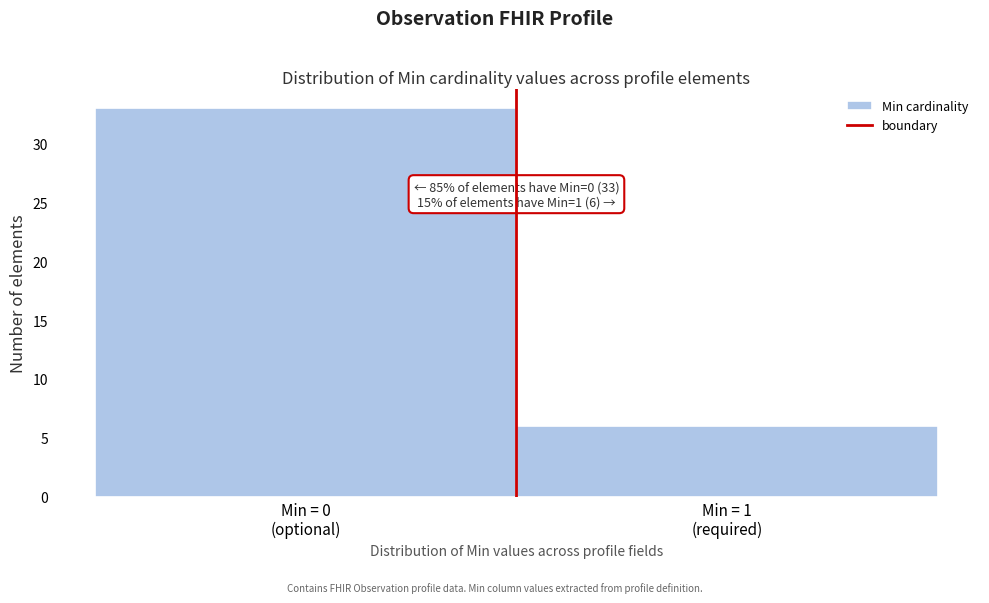

Reading right to left, transcribe all the data shown in this chart.

6	33